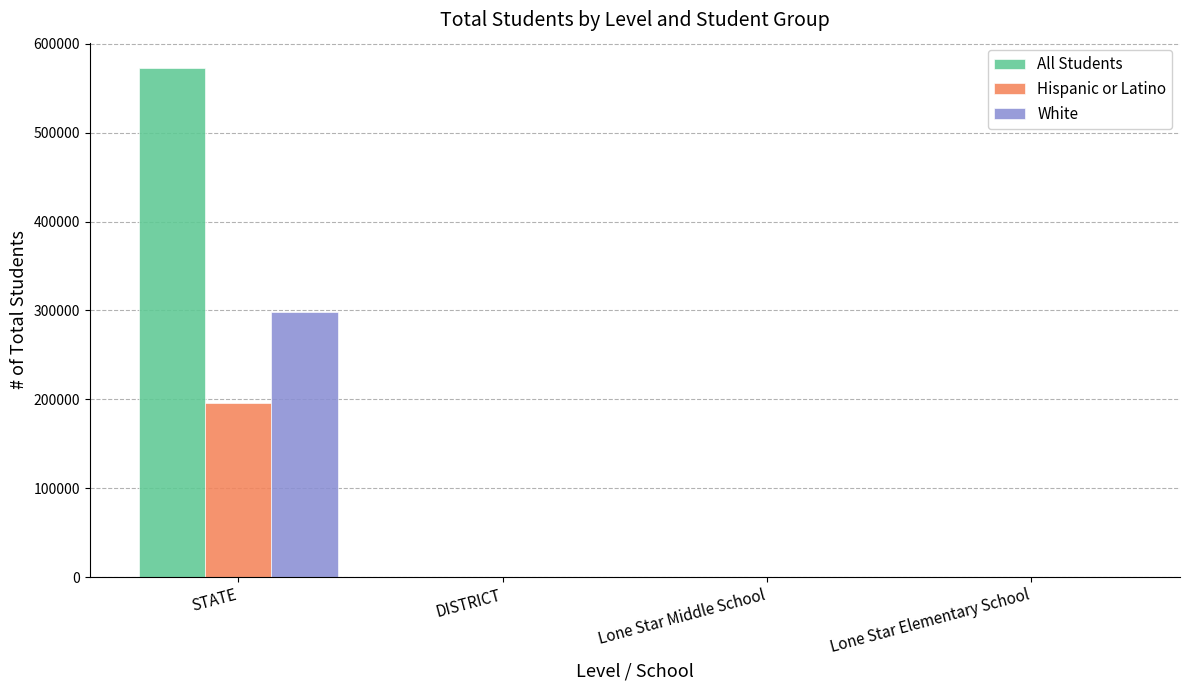

What is the total value across all series at STATE?

1066988